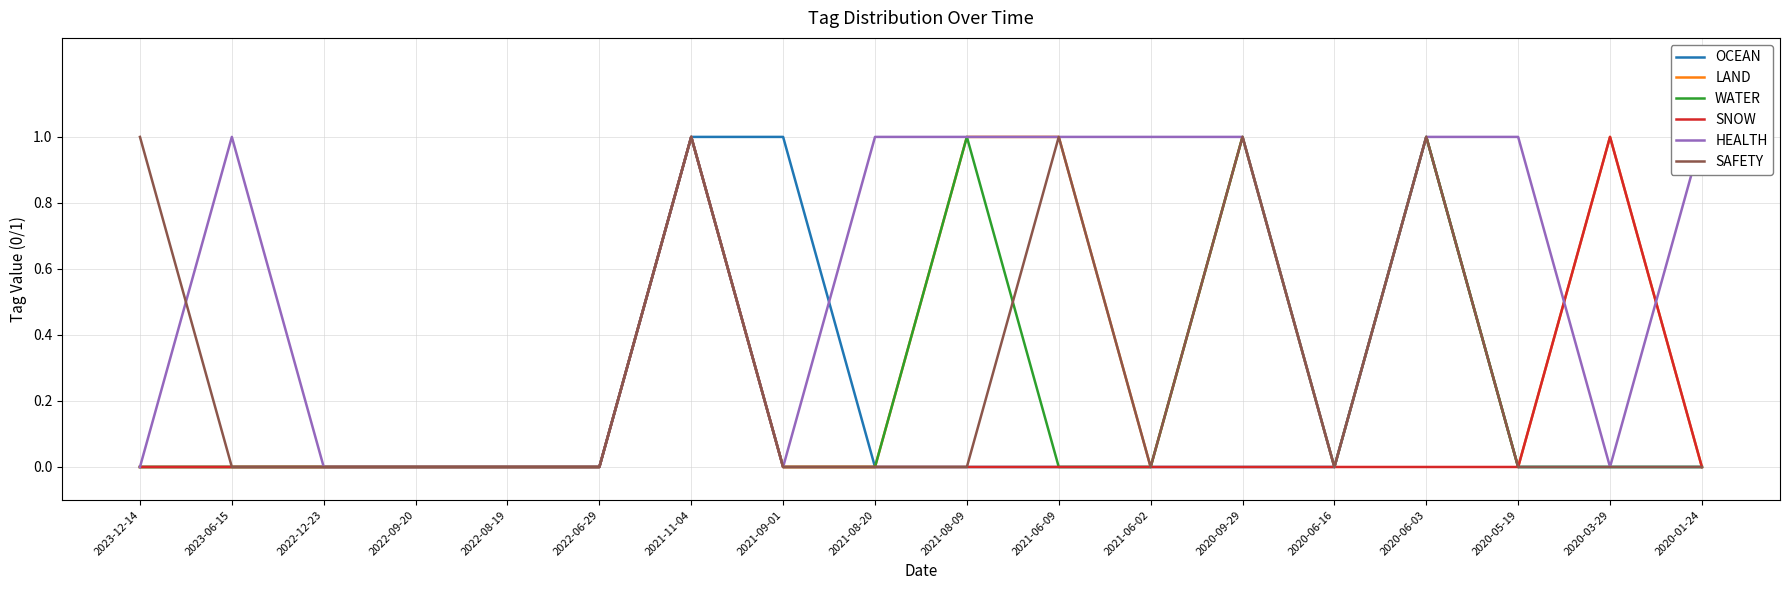

How many values in SNOW are above zero?

2